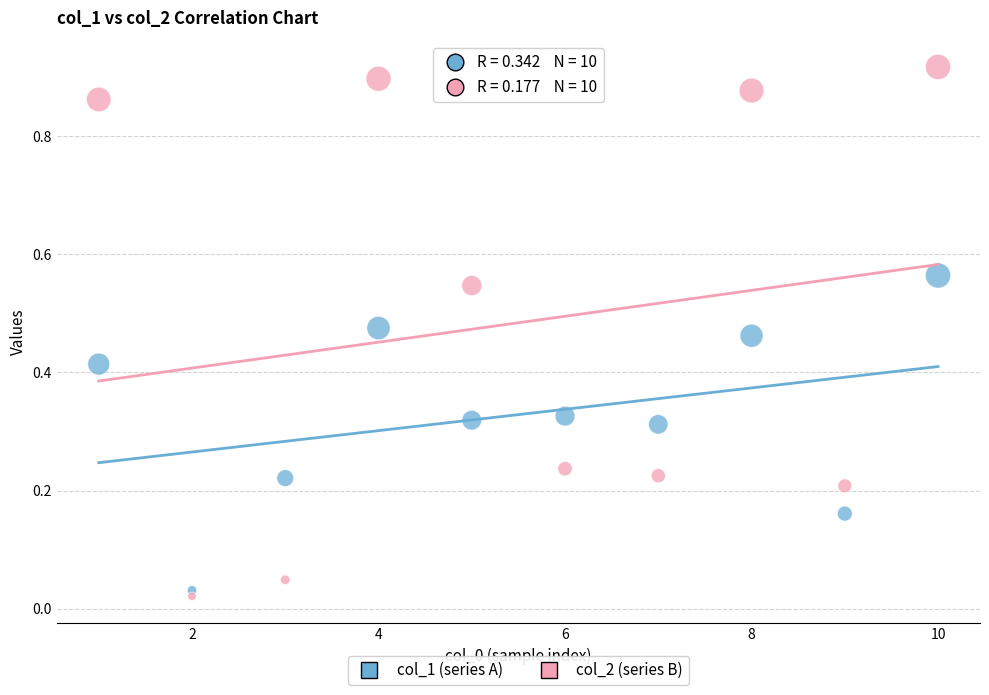

What is the X range (max minus min) for the scatter plot?

9.0